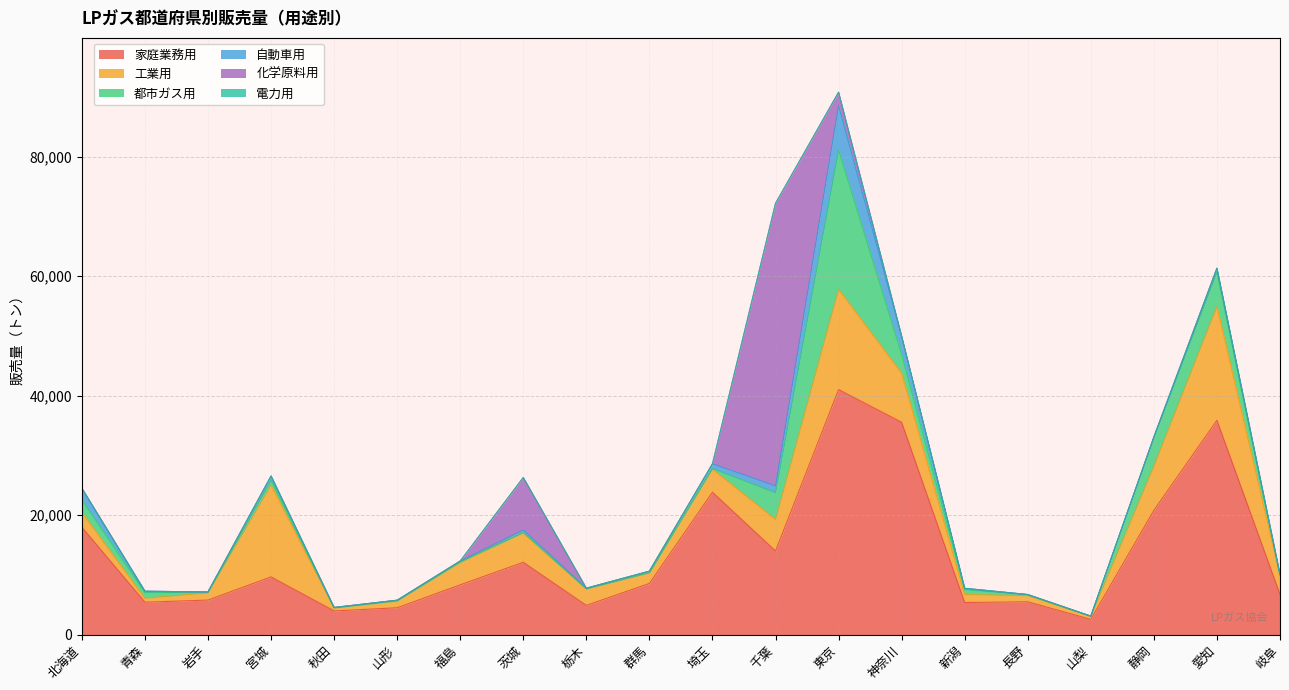

Which category has the lowest value in the 自動車用 series?

山梨